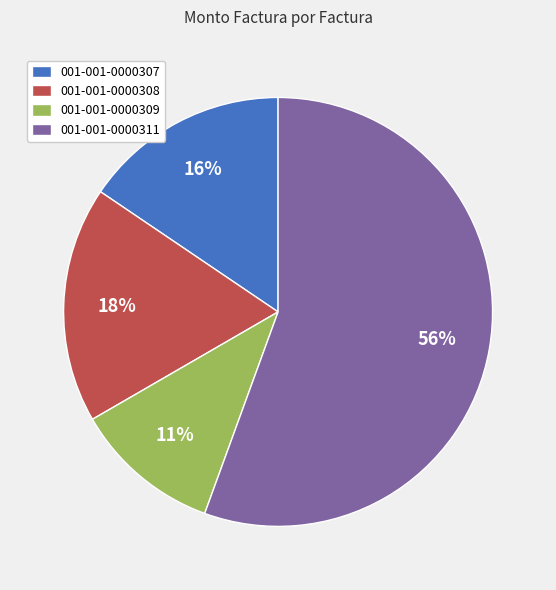

True or false: 001-001-0000308 accounts for 18% of the total.

True